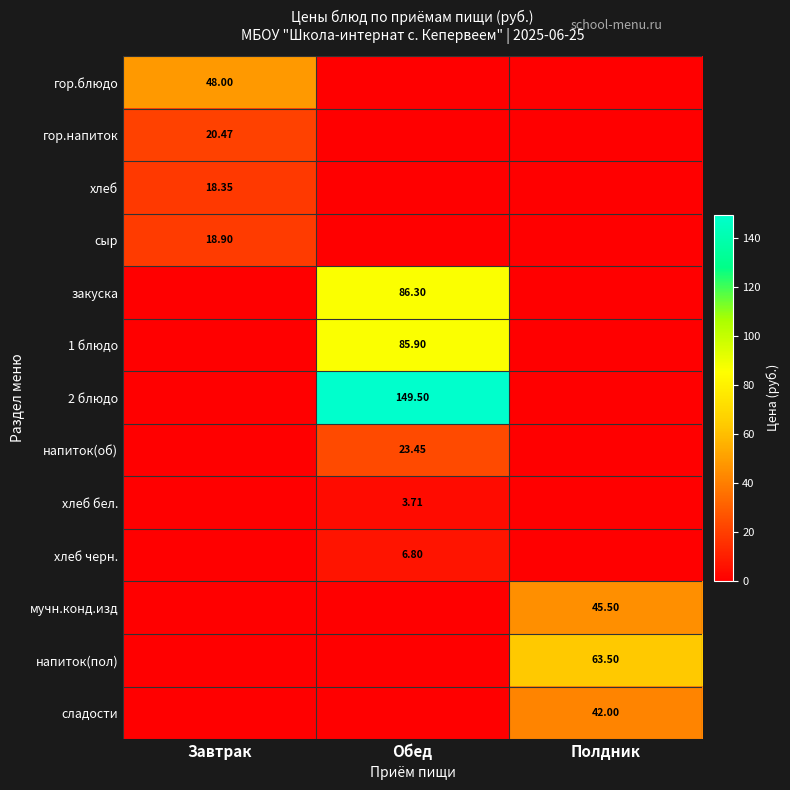

Is the value of 2 блюдо at Обед greater than the value of хлеб at Завтрак?

Yes